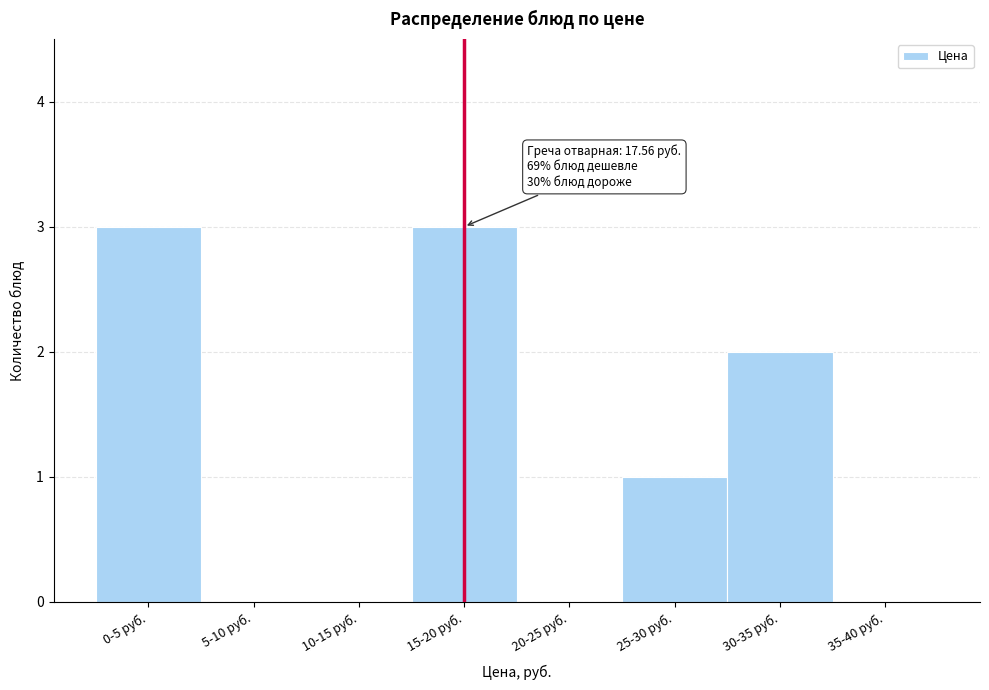

Reading left to right, transcribe all the data shown in this chart.

0-5 руб.=3	5-10 руб.=0	10-15 руб.=0	15-20 руб.=3	20-25 руб.=0	25-30 руб.=1	30-35 руб.=2	35-40 руб.=0